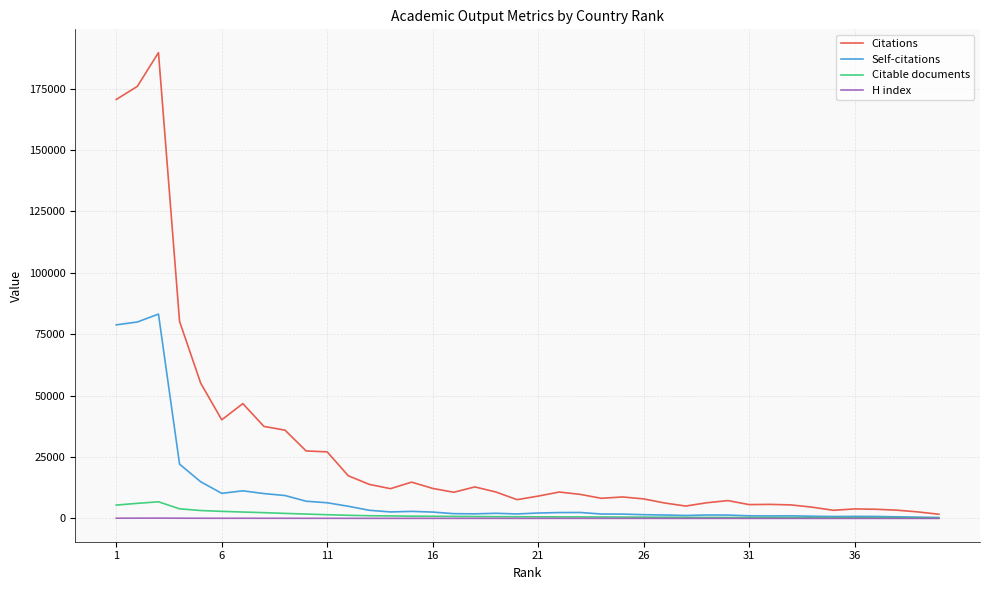

Which series has the widest spread of values?

Citations